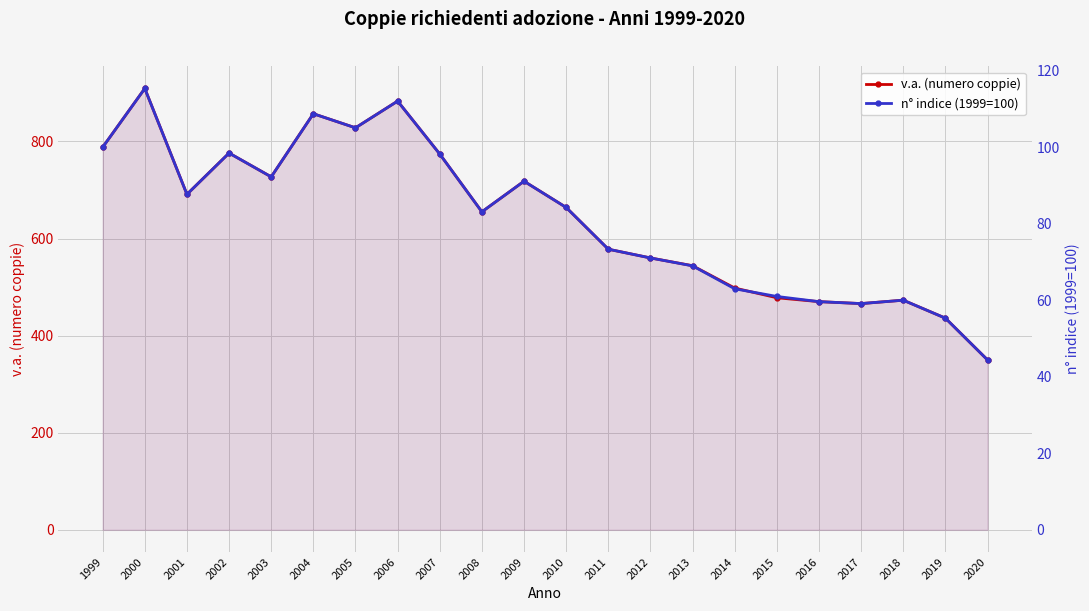

How many lines are shown in the chart?

2